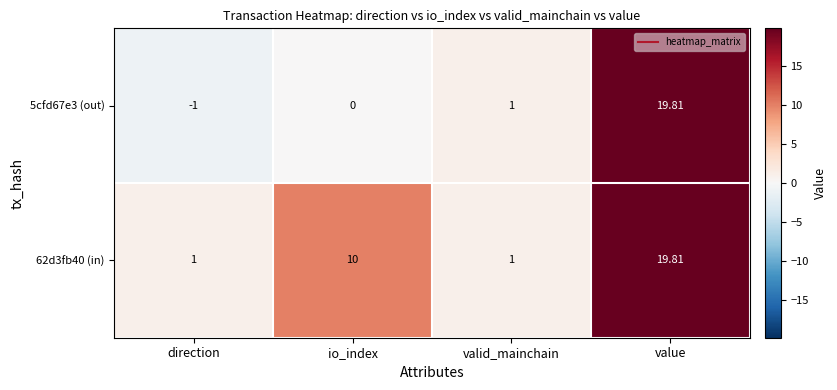

Which series has the largest total across all categories?

62d3fb40 (in)